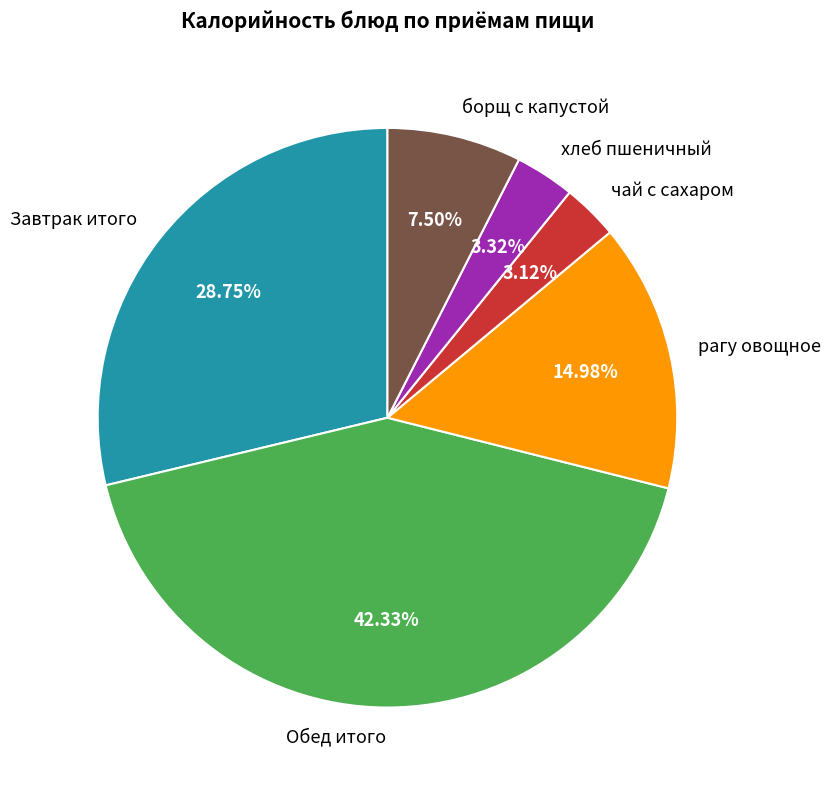

To the nearest percent, what portion does чай с сахаром represent?

3%